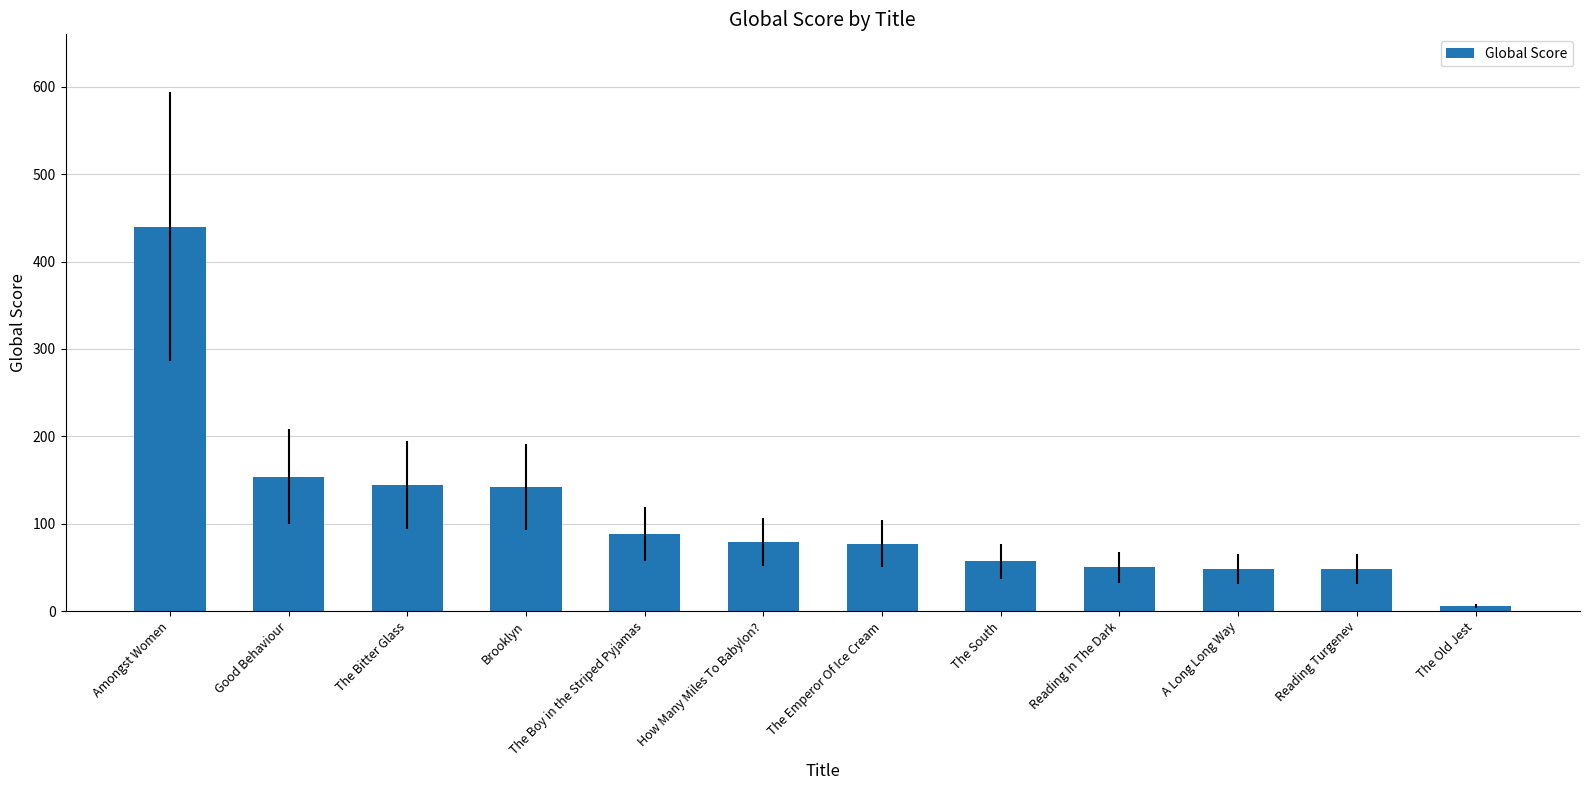

What value does the data have at Brooklyn?

142